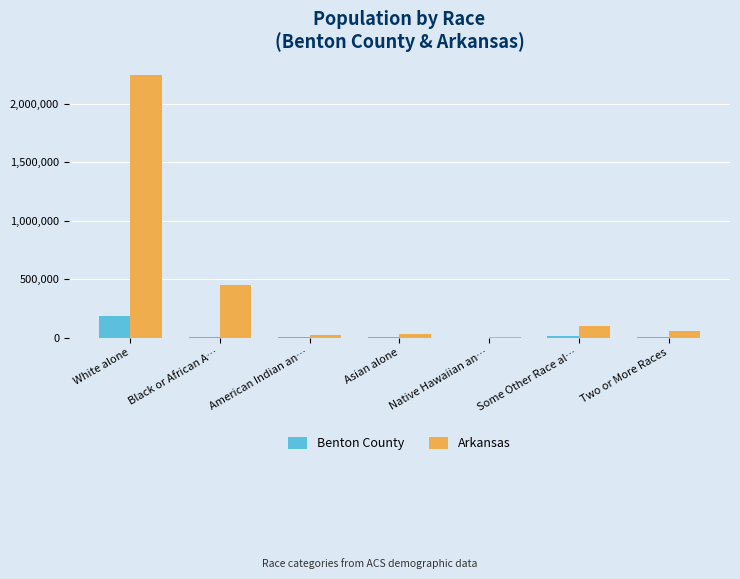

What is the difference between the Benton County values at Asian alone and American Indian an…?

2568